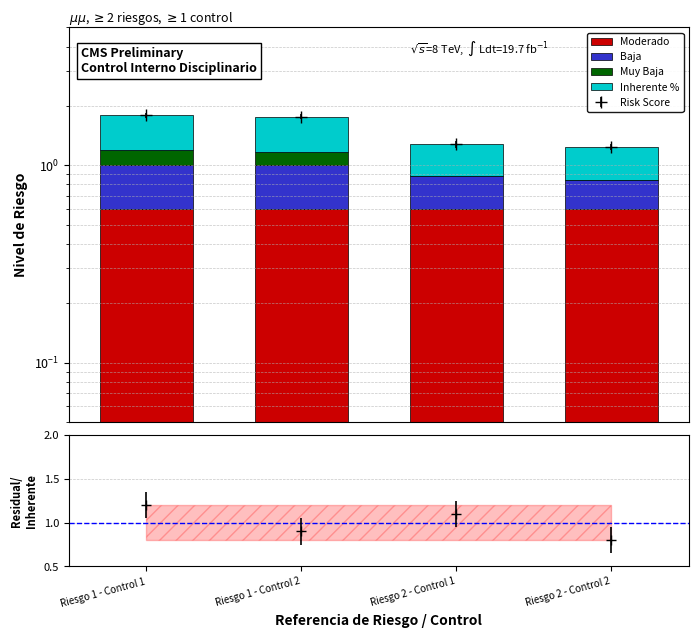

The Baja series shows 0.4 at Riesgo 2 - Control 1. True or false?

False